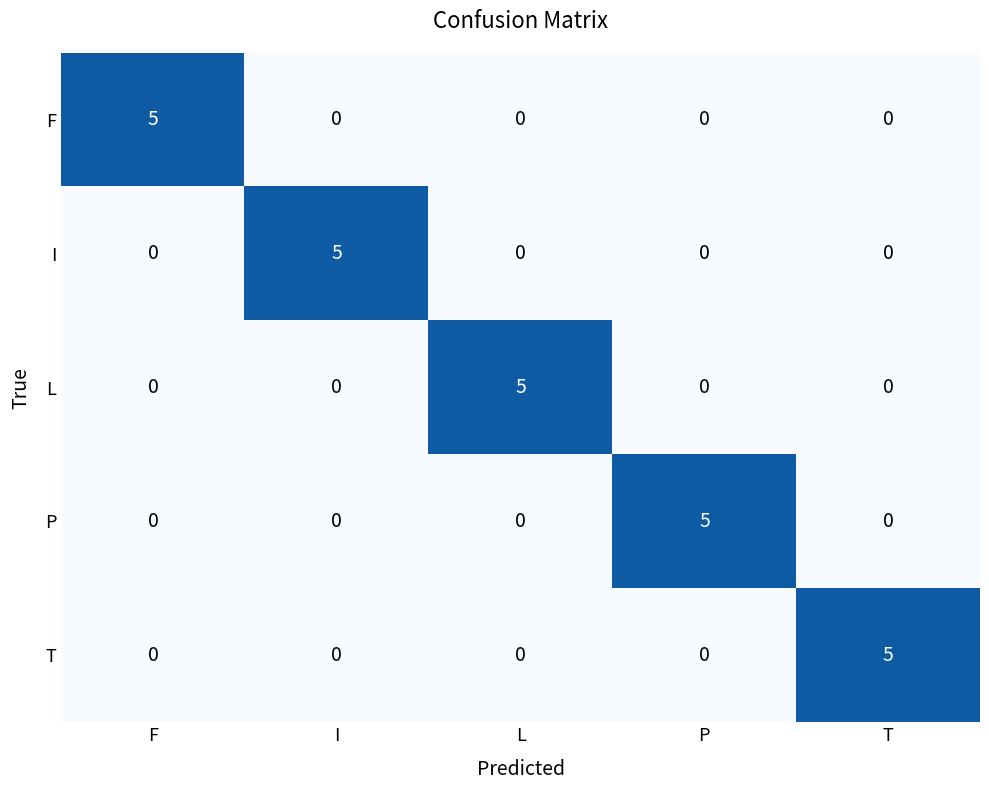

How many categories are shown in the chart?

5